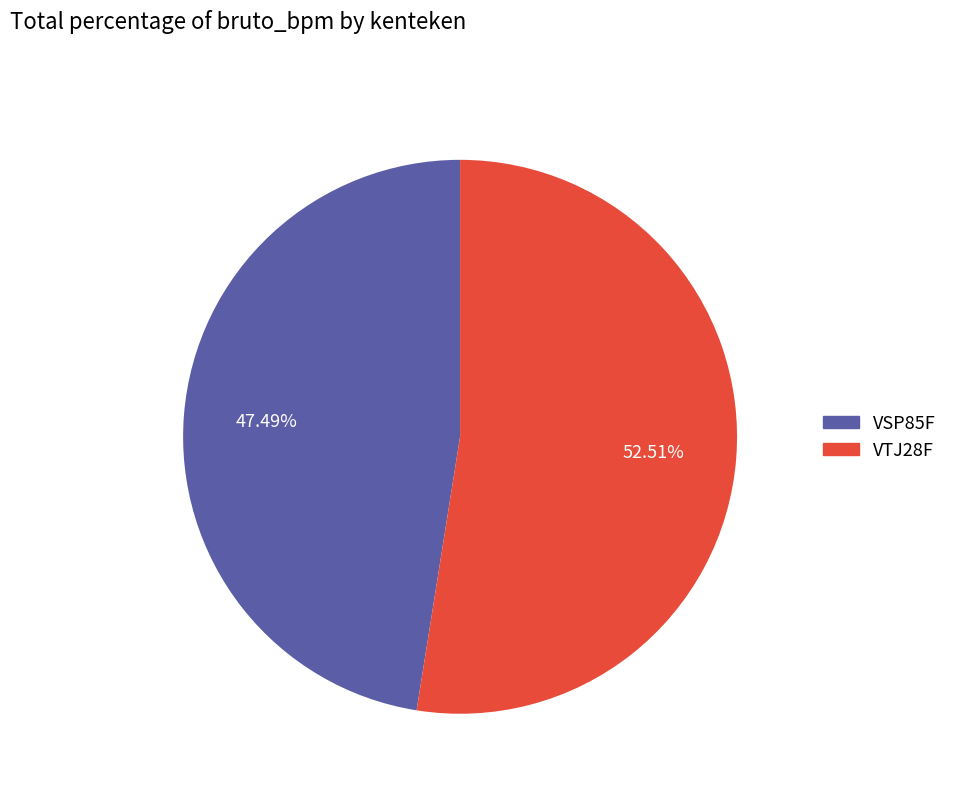

Does VTJ28F account for over 50% of the chart?

Yes